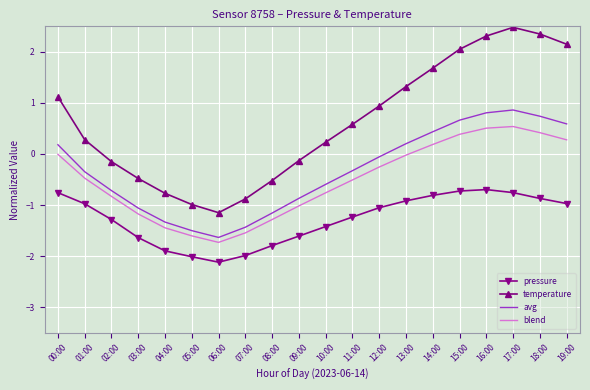

How many interior local peaks does the pressure series have?

1